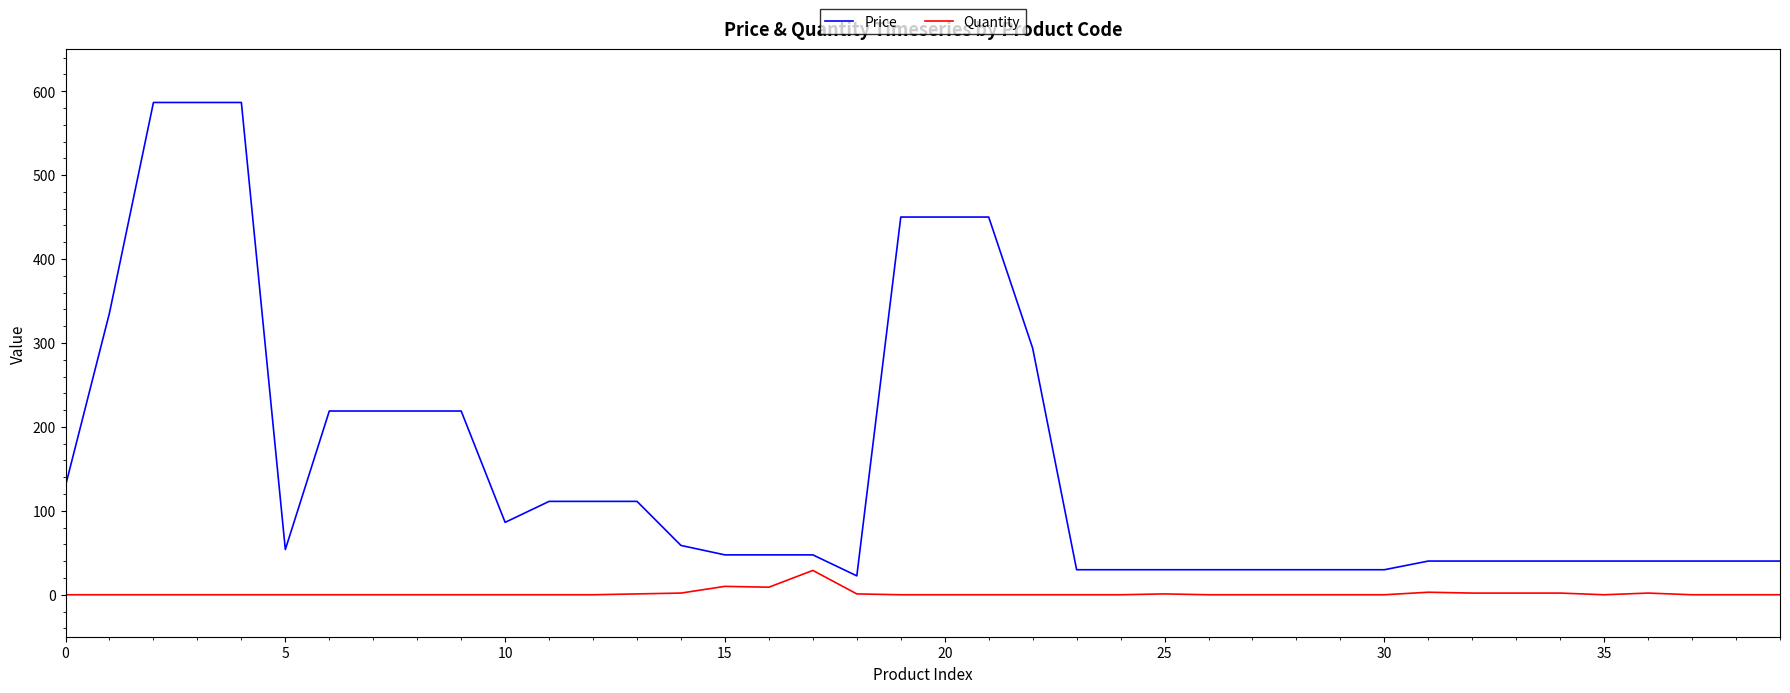

True or false: Quantity and Price intersect in this chart.

False